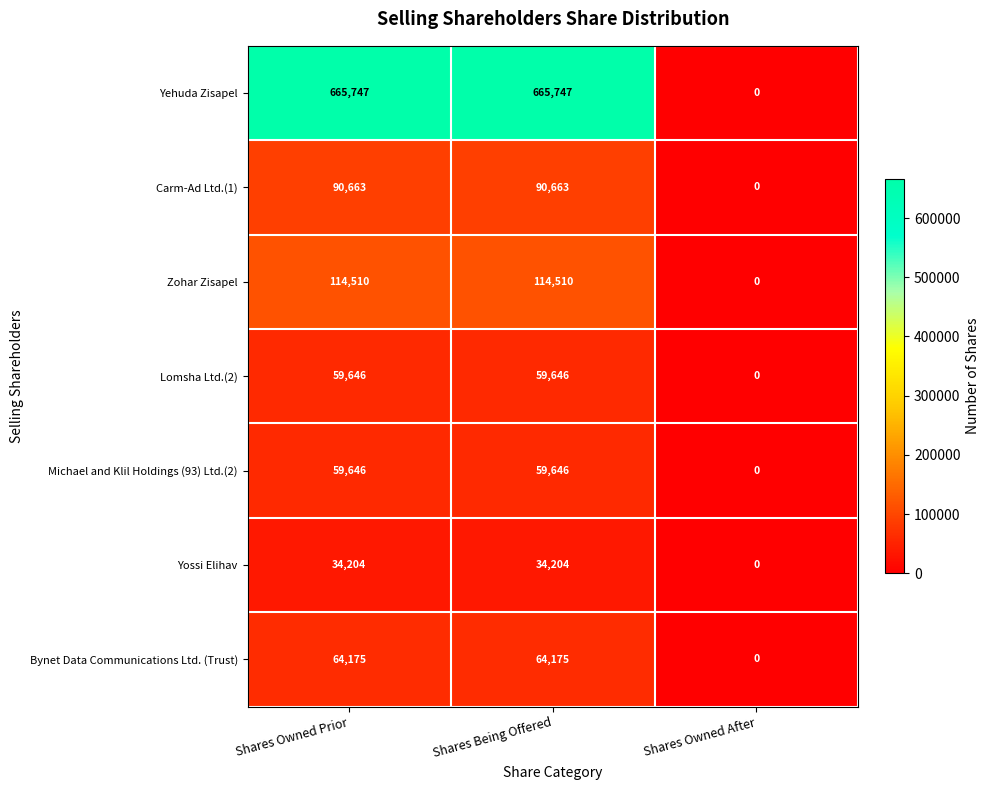

What is the total value across all series at Shares Being Offered?

1088591